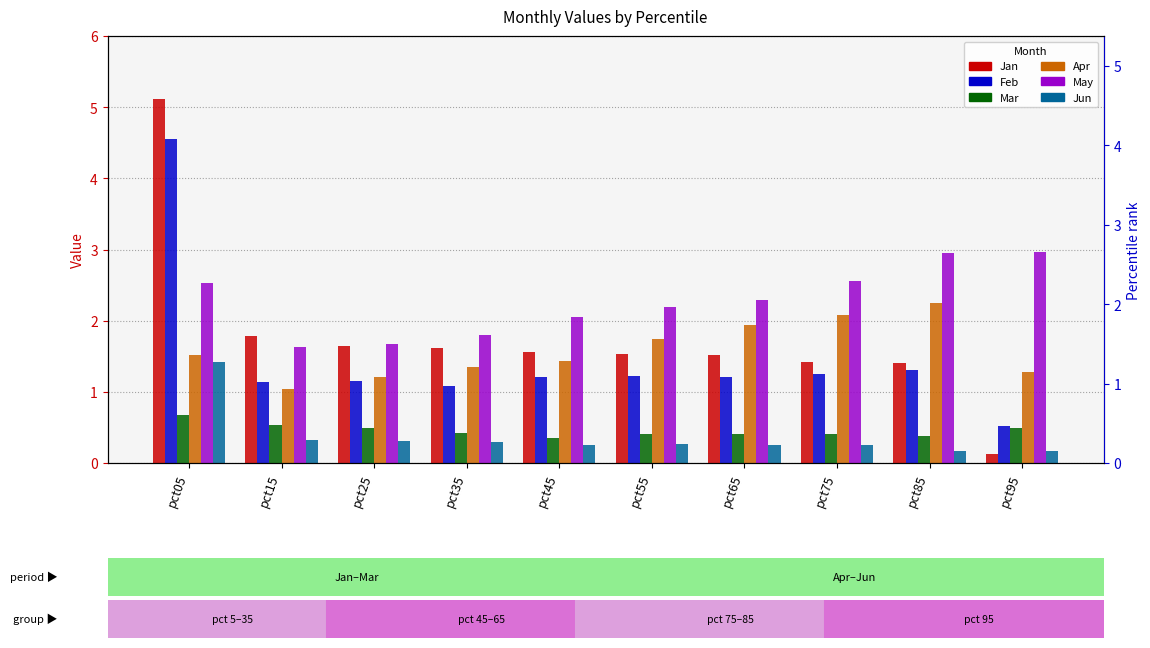

Reading left to right, what are all the values shown in this chart?

Jan: pct05=5.1	pct15=1.8	pct25=1.6	pct35=1.6	pct45=1.6	pct55=1.5	pct65=1.5	pct75=1.4	pct85=1.4	pct95=0.1
Feb: pct05=4.6	pct15=1.1	pct25=1.2	pct35=1.1	pct45=1.2	pct55=1.2	pct65=1.2	pct75=1.2	pct85=1.3	pct95=0.5
Mar: pct05=0.7	pct15=0.5	pct25=0.5	pct35=0.4	pct45=0.4	pct55=0.4	pct65=0.4	pct75=0.4	pct85=0.4	pct95=0.5
Apr: pct05=1.5	pct15=1.0	pct25=1.2	pct35=1.3	pct45=1.4	pct55=1.7	pct65=1.9	pct75=2.1	pct85=2.3	pct95=1.3
May: pct05=2.5	pct15=1.6	pct25=1.7	pct35=1.8	pct45=2.0	pct55=2.2	pct65=2.3	pct75=2.6	pct85=3.0	pct95=3.0
Jun: pct05=1.4	pct15=0.3	pct25=0.3	pct35=0.3	pct45=0.2	pct55=0.3	pct65=0.3	pct75=0.3	pct85=0.2	pct95=0.2